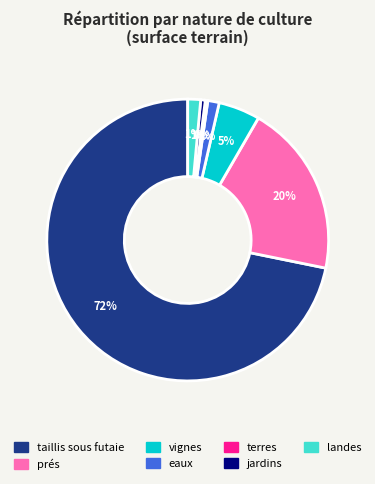

To the nearest percent, what is the average slice percentage?

14%